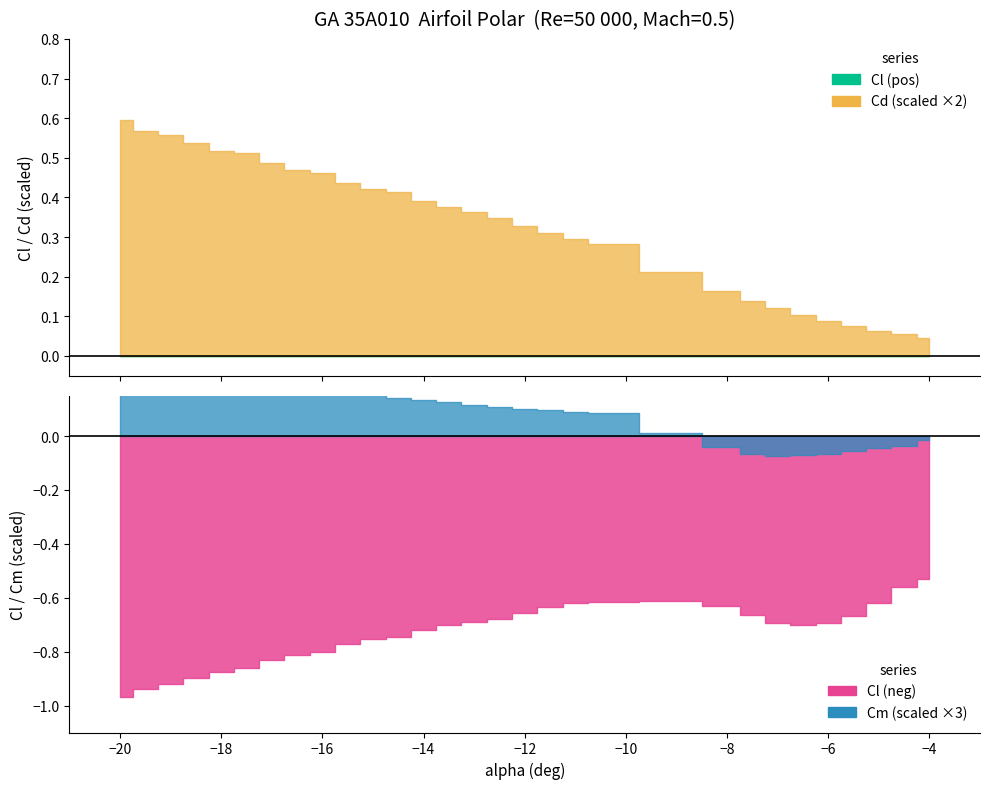

Is the value of Cl at 24 greater than the value of Cm at 11?

No